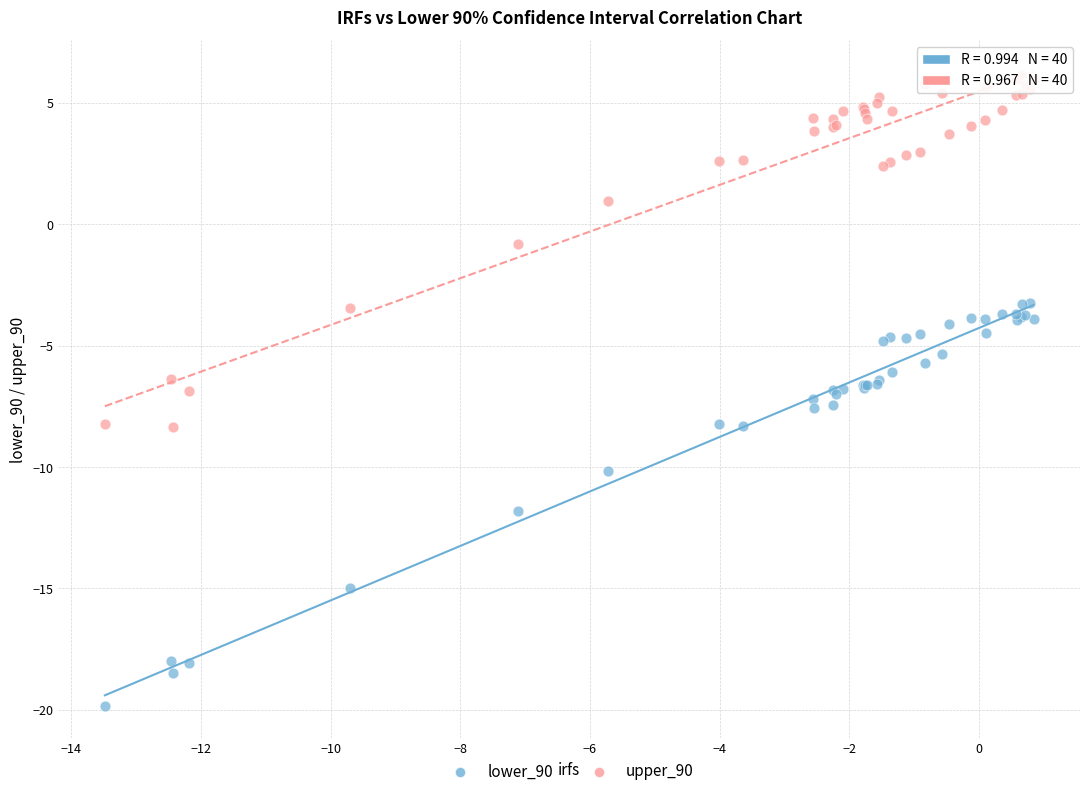

Which series contains the lowest Y value?

lower_90